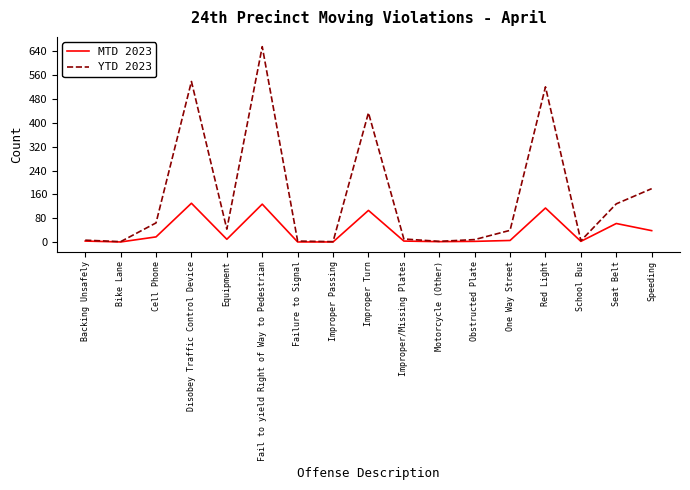

Which series has the widest spread of values?

YTD 2023